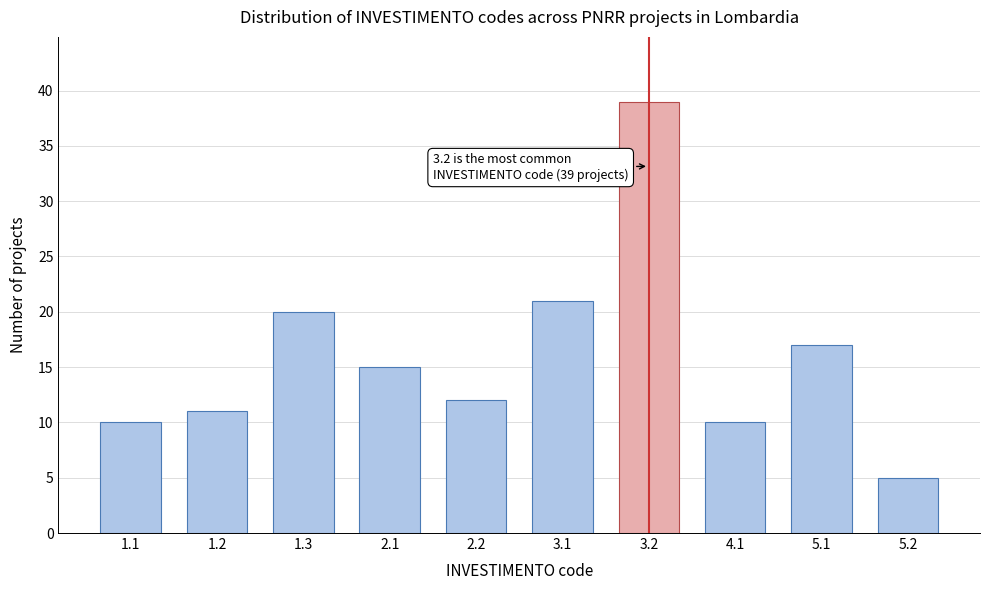

Reading right to left, transcribe all the data shown in this chart.

5	17	10	39	21	12	15	20	11	10